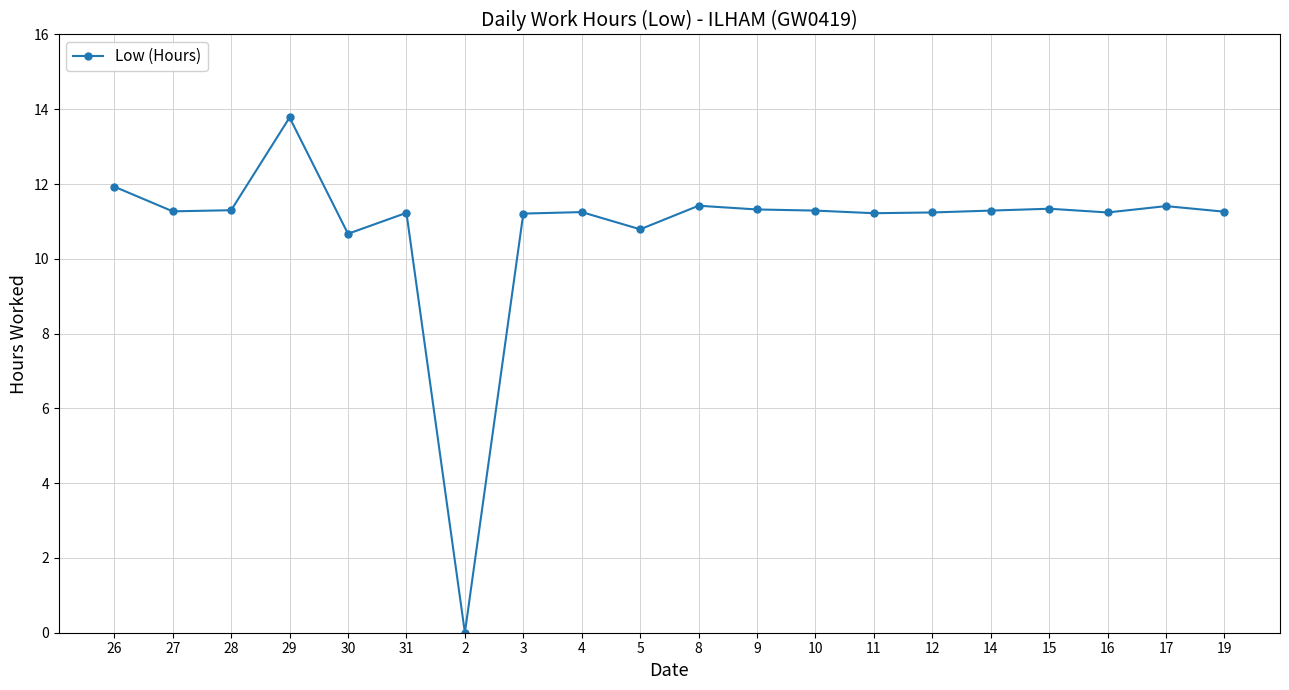

What is the ratio of the value at 9 to the value at 4?

1.0